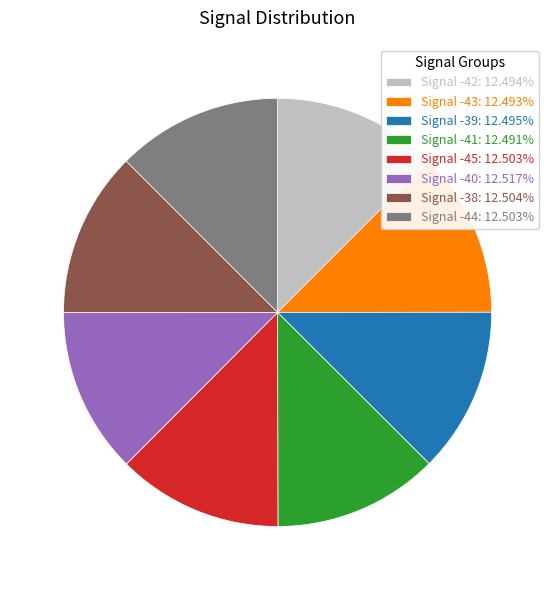

What is the ratio of the value at Signal -43: 12.493% to the value at Signal -41: 12.491%?

1.0